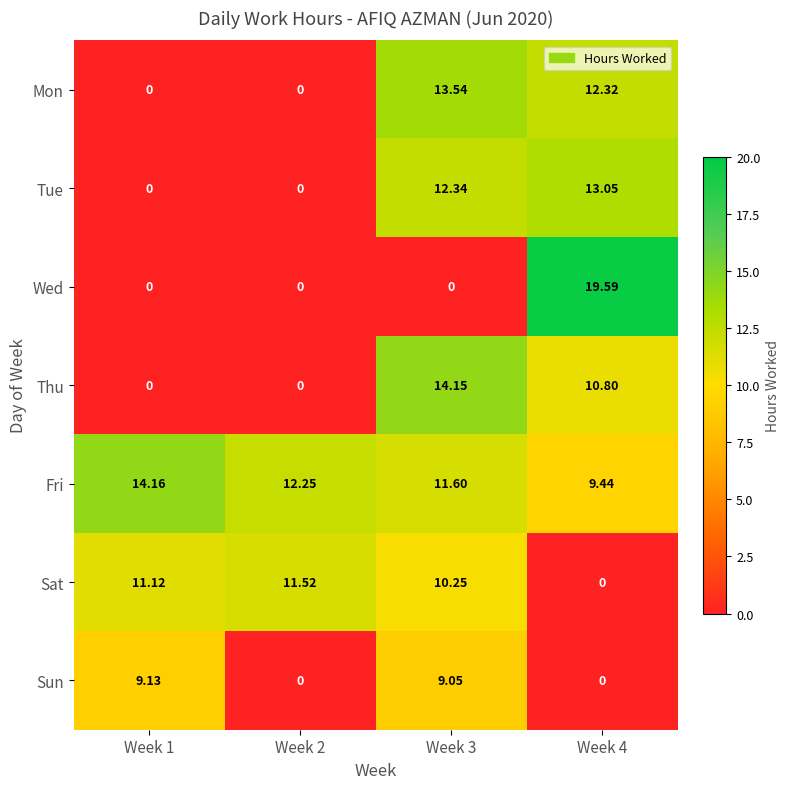

Between Week 1 and Week 3, which series saw the biggest shift?

Thu